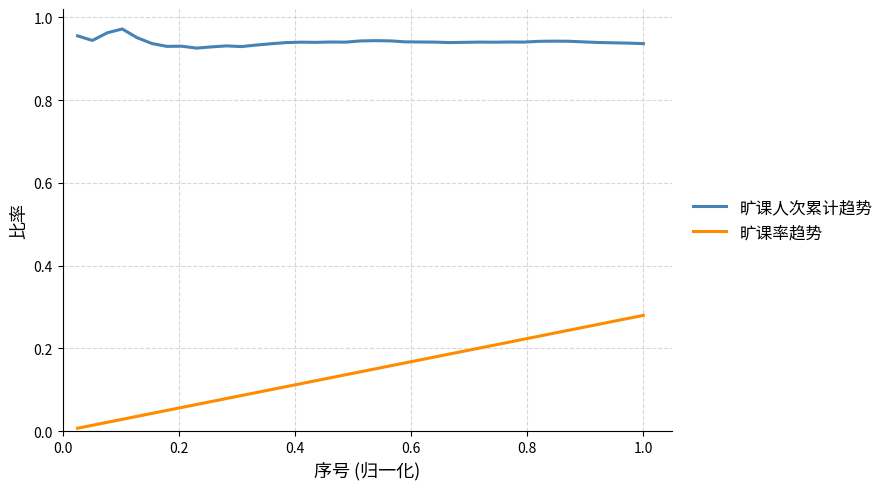

Rank the series by their average value, from lowest to highest.

旷课率趋势, 旷课人次累计趋势